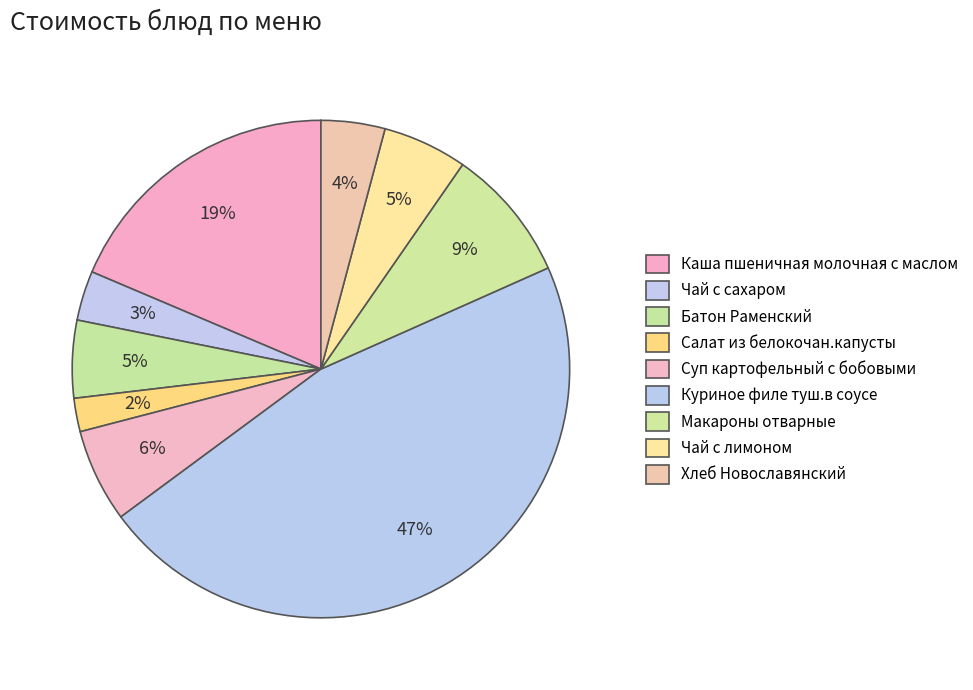

Rank the categories by value from highest to lowest.

Куриное филе туш.в соусе, Каша пшеничная молочная с маслом, Макароны отварные, Суп картофельный с бобовыми, Чай с лимоном, Батон Раменский, Хлеб Новославянский, Чай с сахаром, Салат из белокочан.капусты